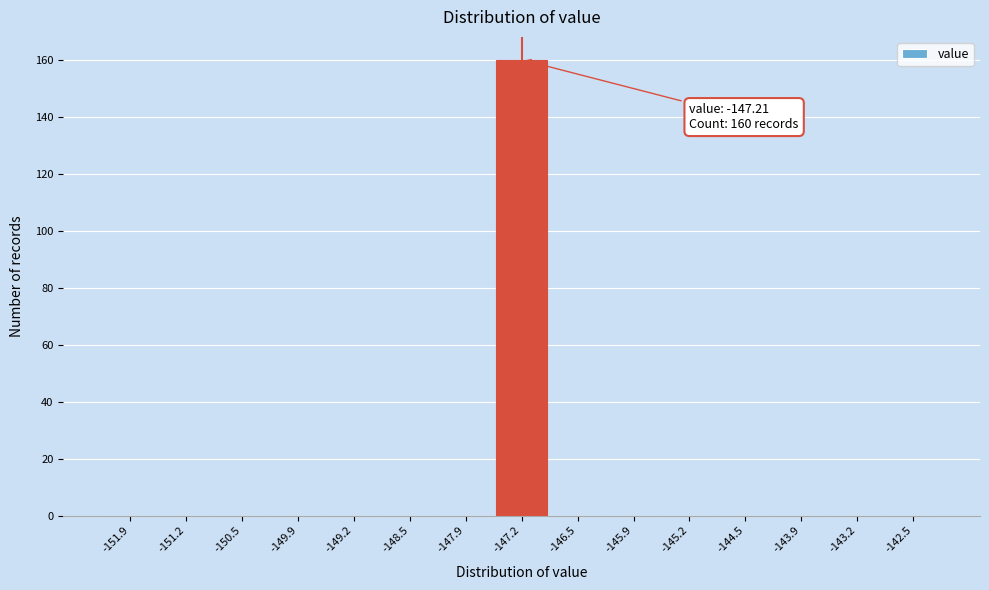

Over which range of the x-axis is the bar tallest?

-147.5 to -146.9